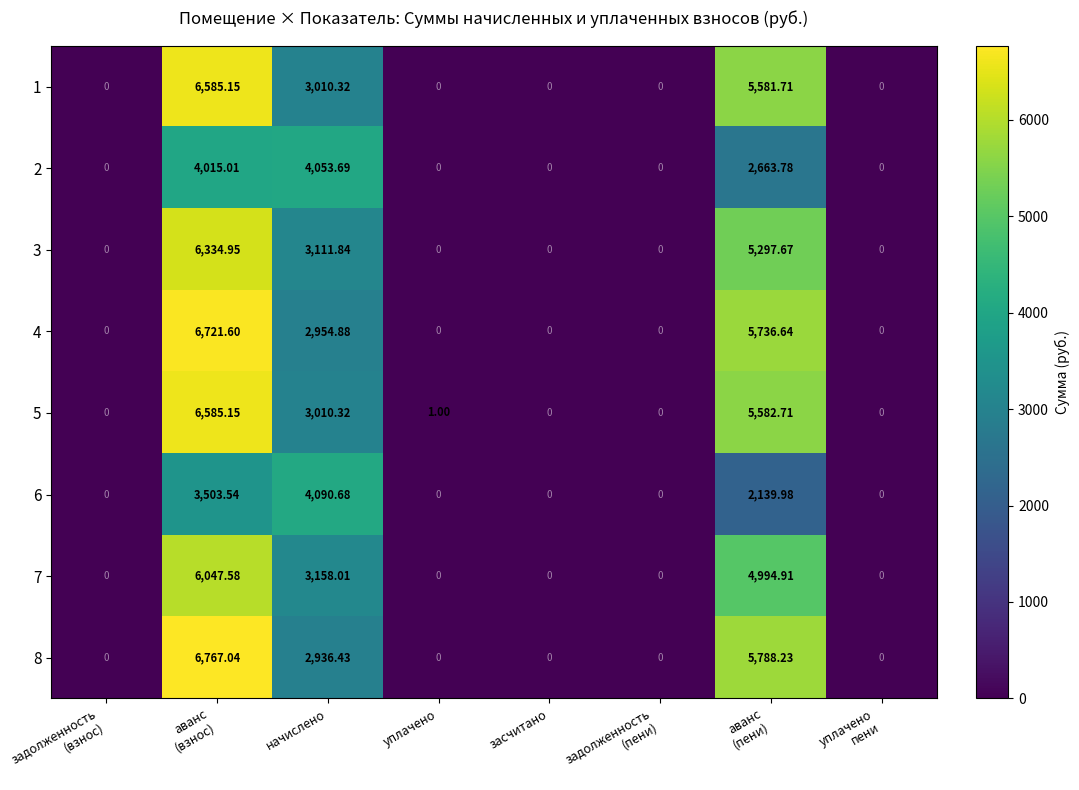

Which category has the highest value in the 2 series?

начислено